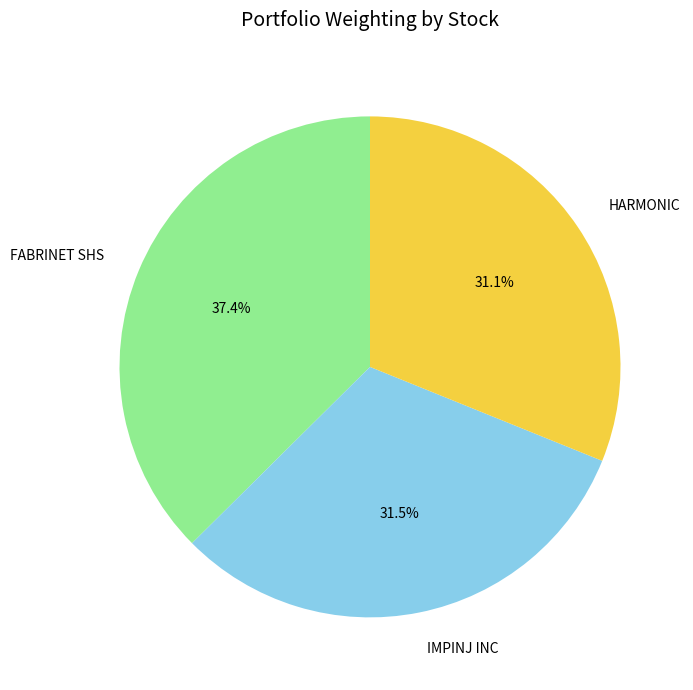

To the nearest percent, what is the difference between the largest and smallest slice percentages?

6%